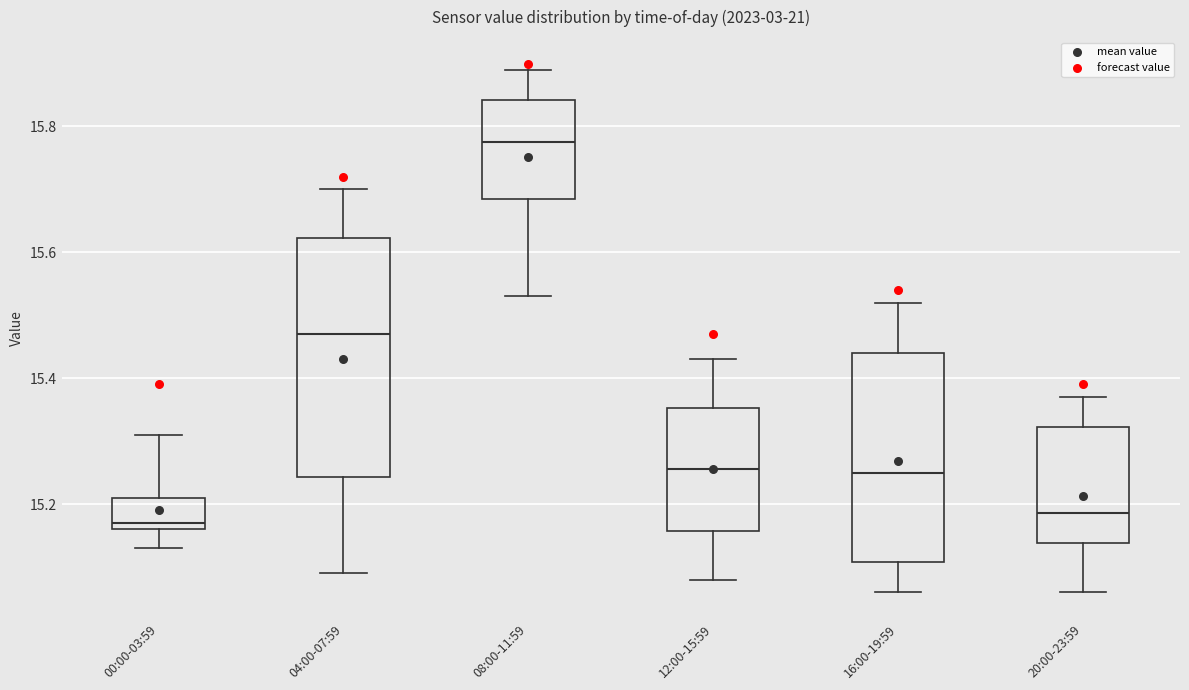

Which box is the tallest, from its lower edge to its upper edge?

04:00-07:59